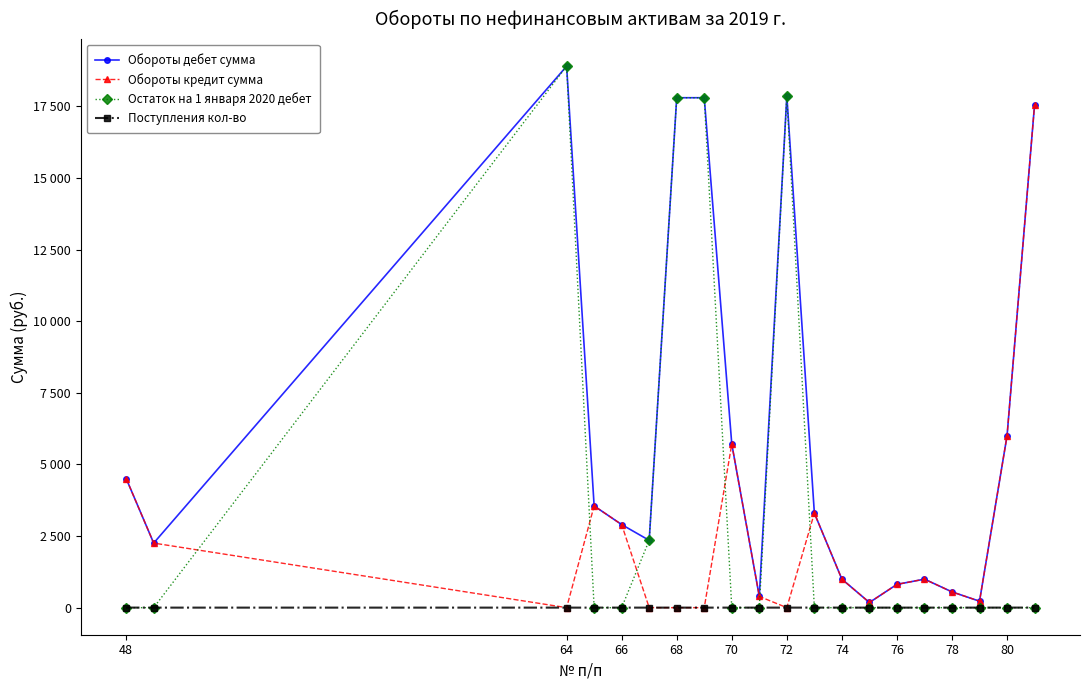

Which series has the largest range (max minus min)?

Остаток на 1 января 2020 дебет